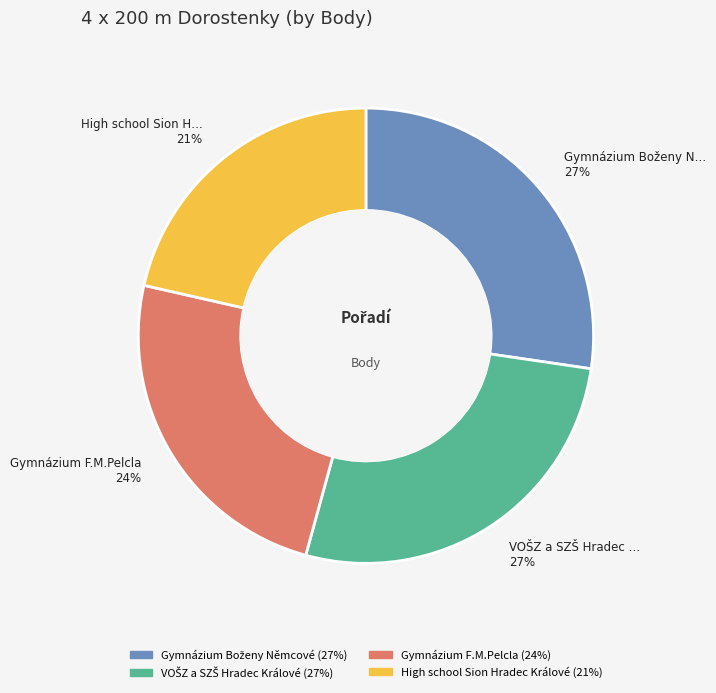

How many slices are in this pie chart?

4